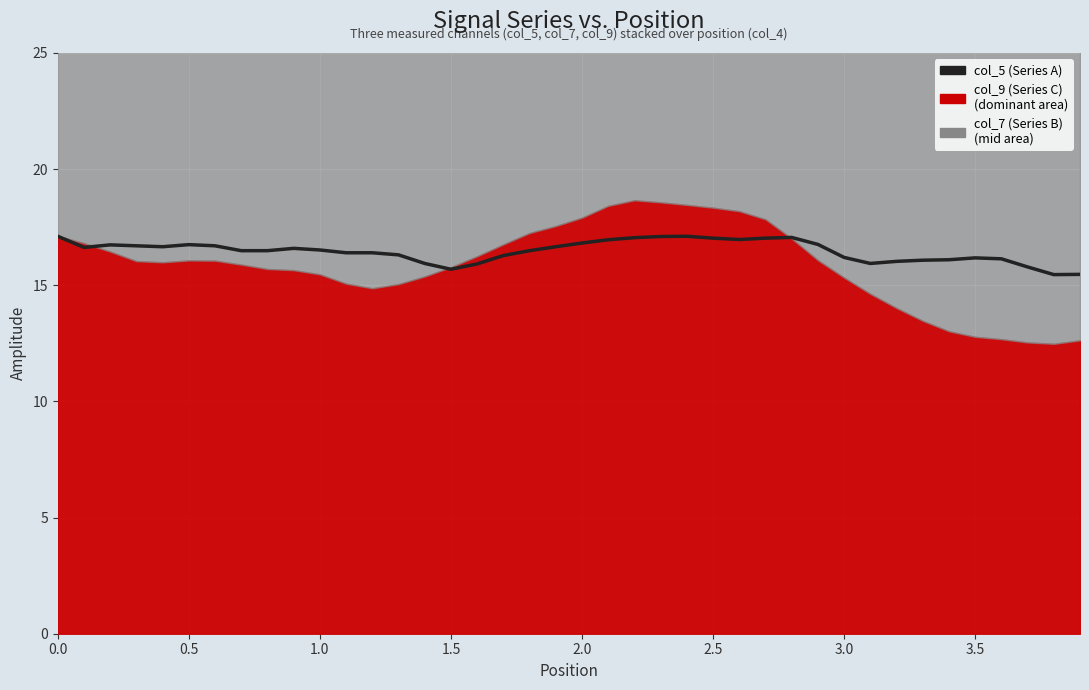

How many categories are shown in the chart?

40